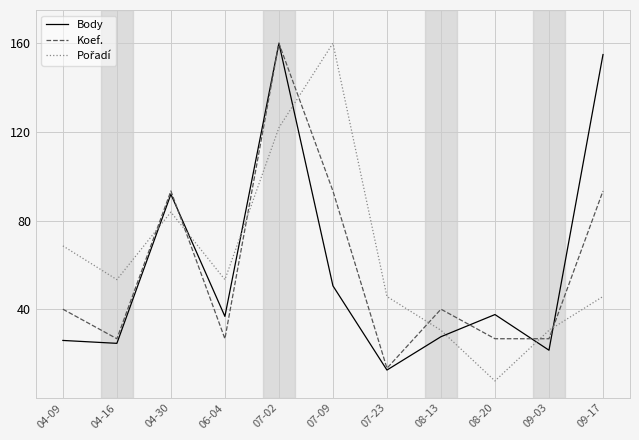

True or false: Body has more than 2 points higher than both neighbors.

True